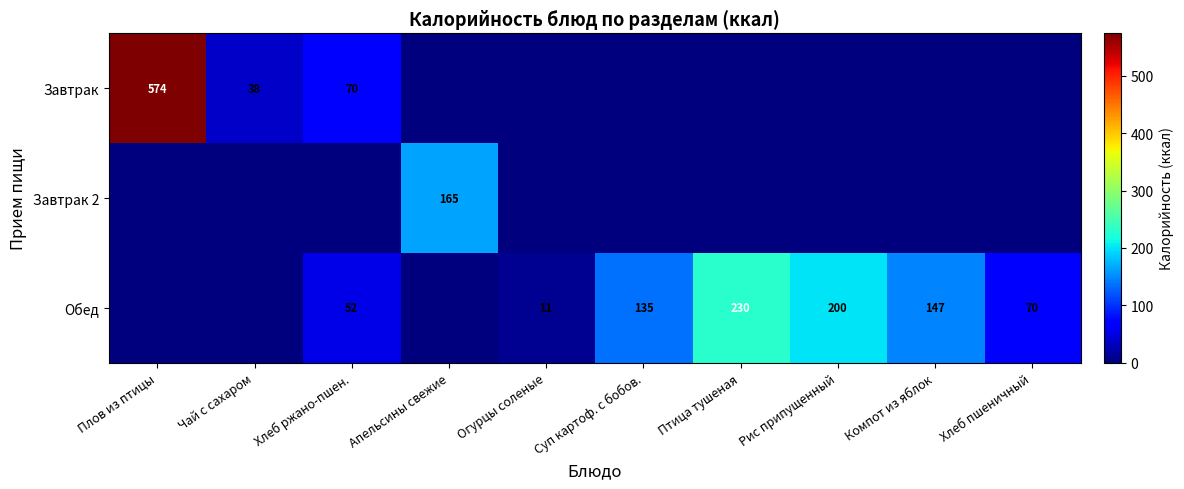

Is it true that Обед equals 230 at Птица тушеная?

True